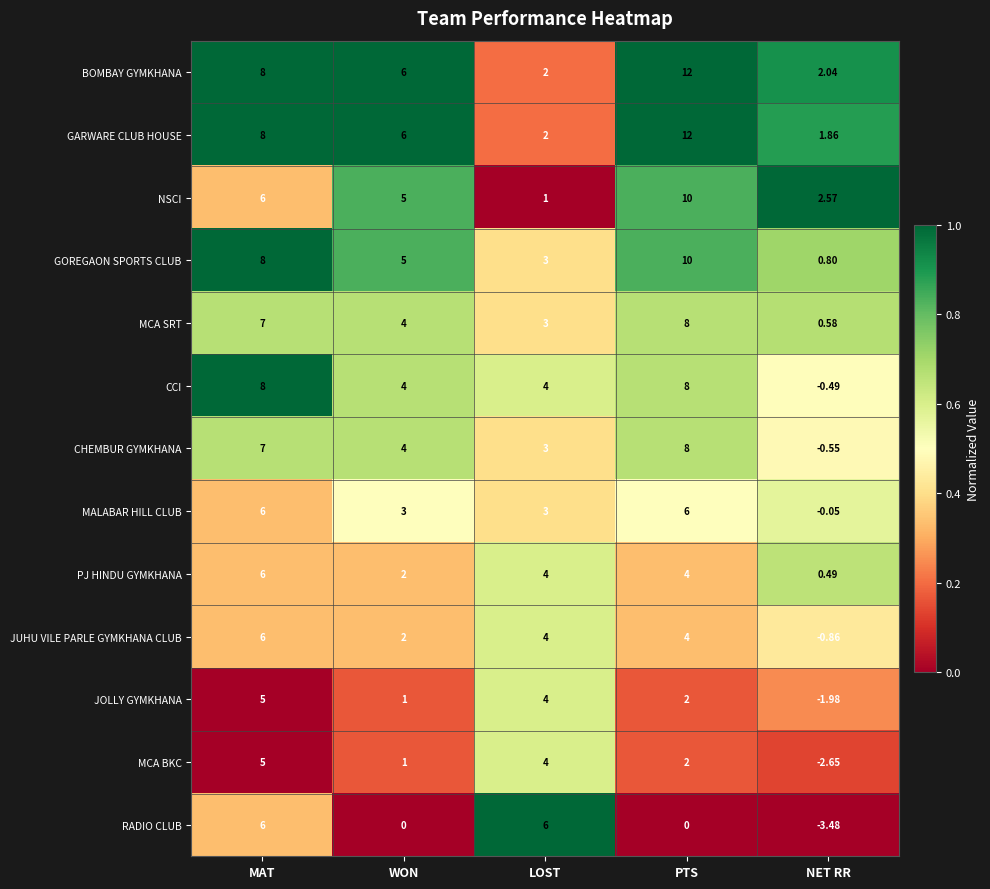

Which label corresponds to the largest value in the chart?

PTS